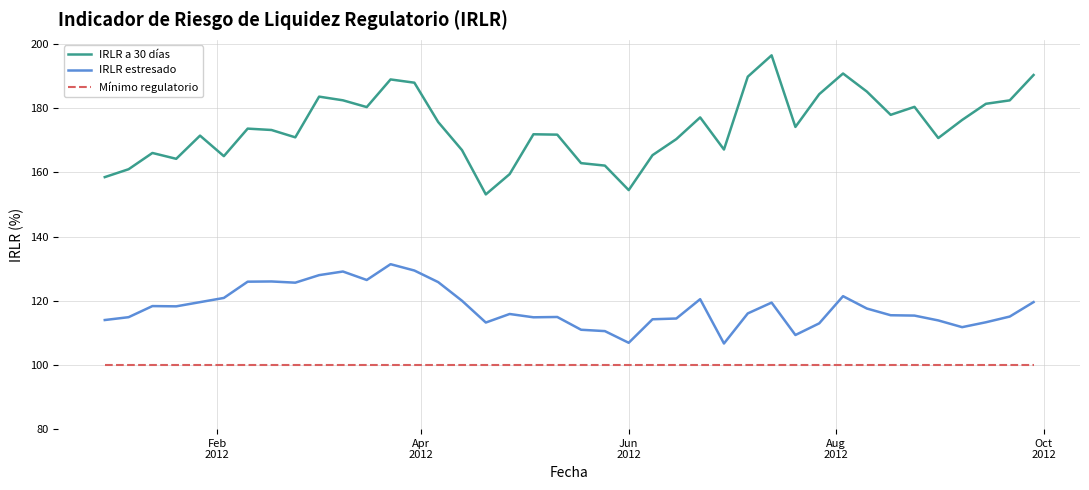

What is the minimum value shown in the chart?

100.0